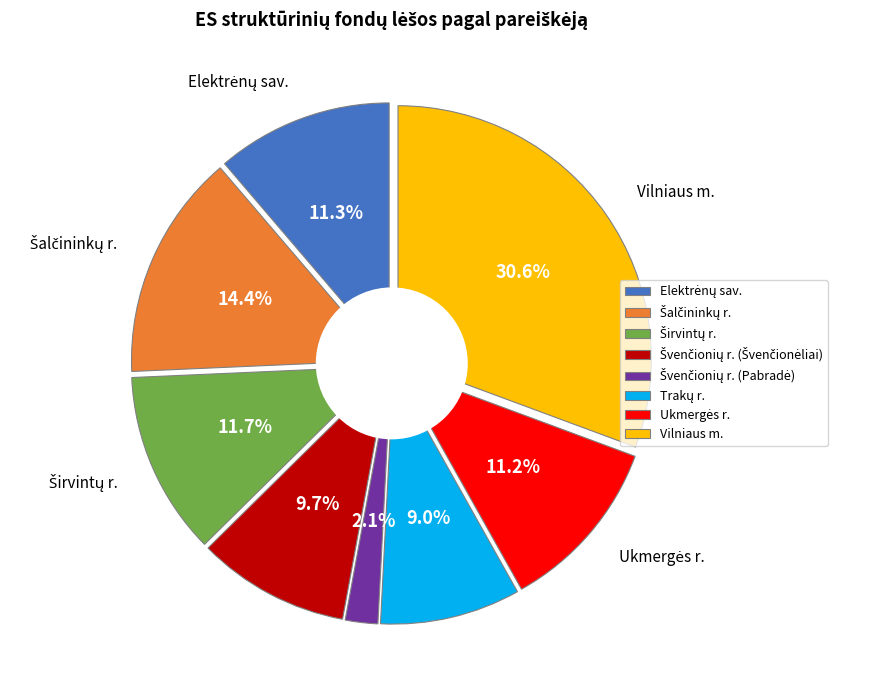

To the nearest percent, what is the difference between the Švenčionių rajono savivaldybės administracija (Pabradės) and Šalčininkų rajono savivaldybės administracija slice percentages?

12%